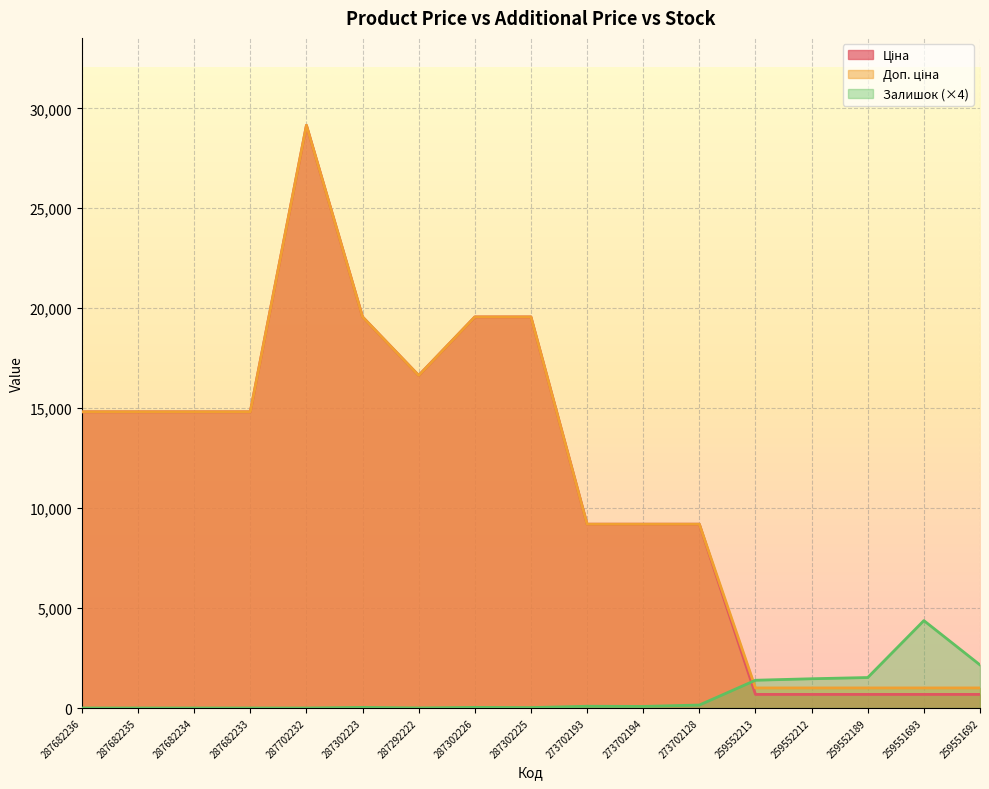

How many lines are shown in the chart?

3